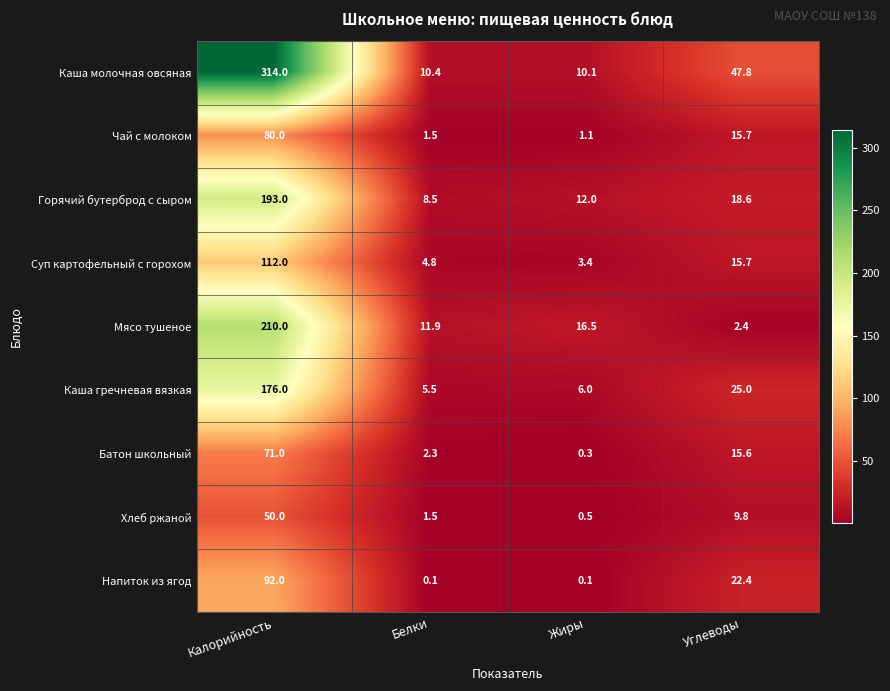

Which series has the widest spread of values?

Каша молочная овсяная